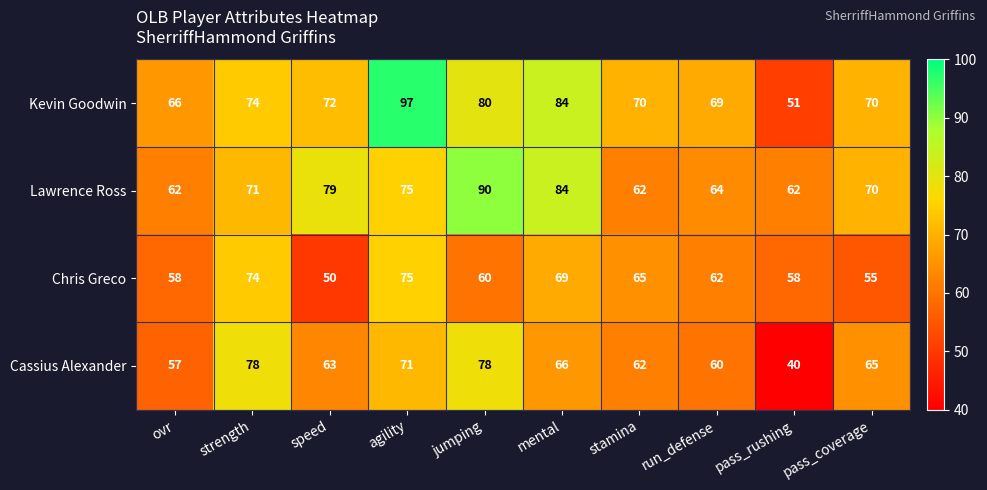

What is the average value of the Chris Greco series?

63